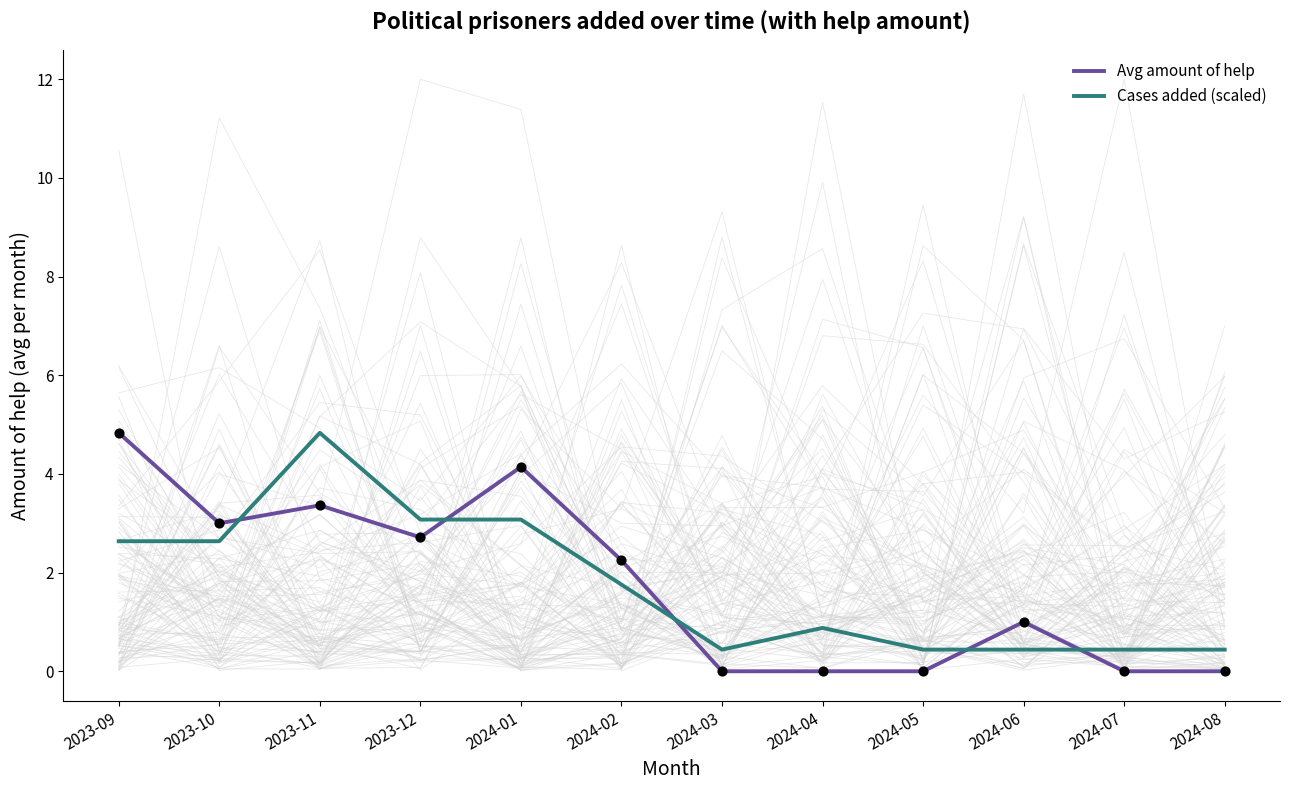

Which series contains the highest Y value?

Avg amount of help